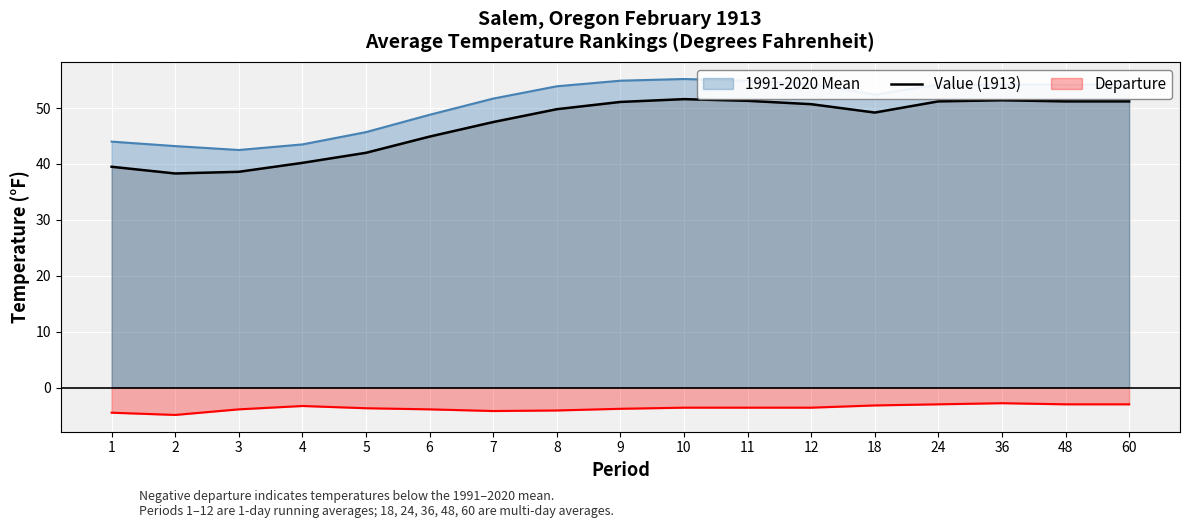

What is the sum of all values?

799.7